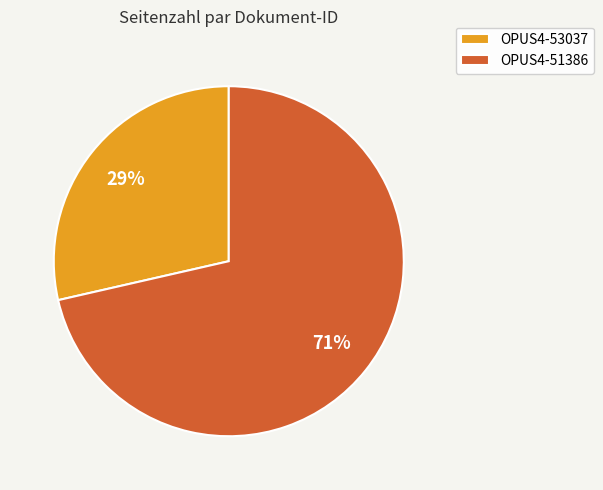

Combined, do OPUS4-53037 and OPUS4-51386 account for over 50%?

Yes